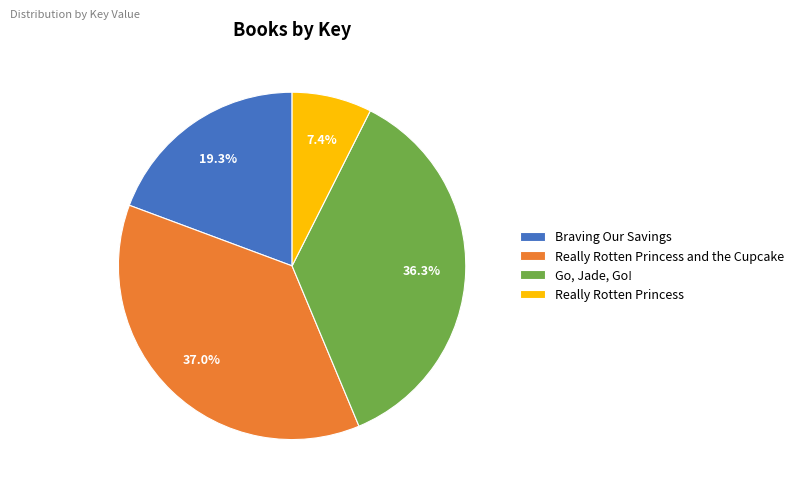

Count the number of slices in the pie.

4